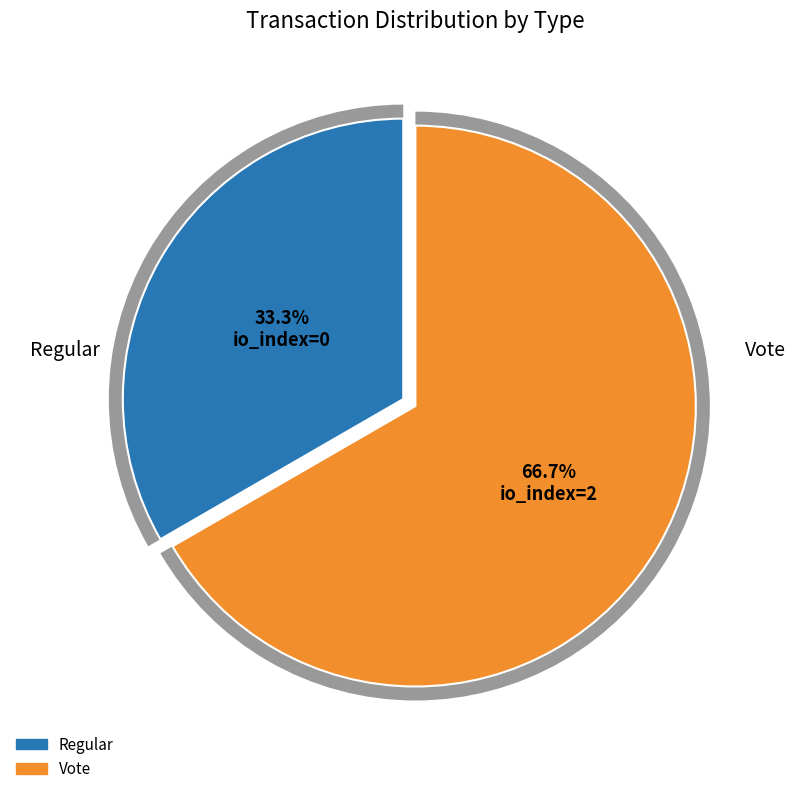

Rank the categories by value from lowest to highest.

Regular, Vote